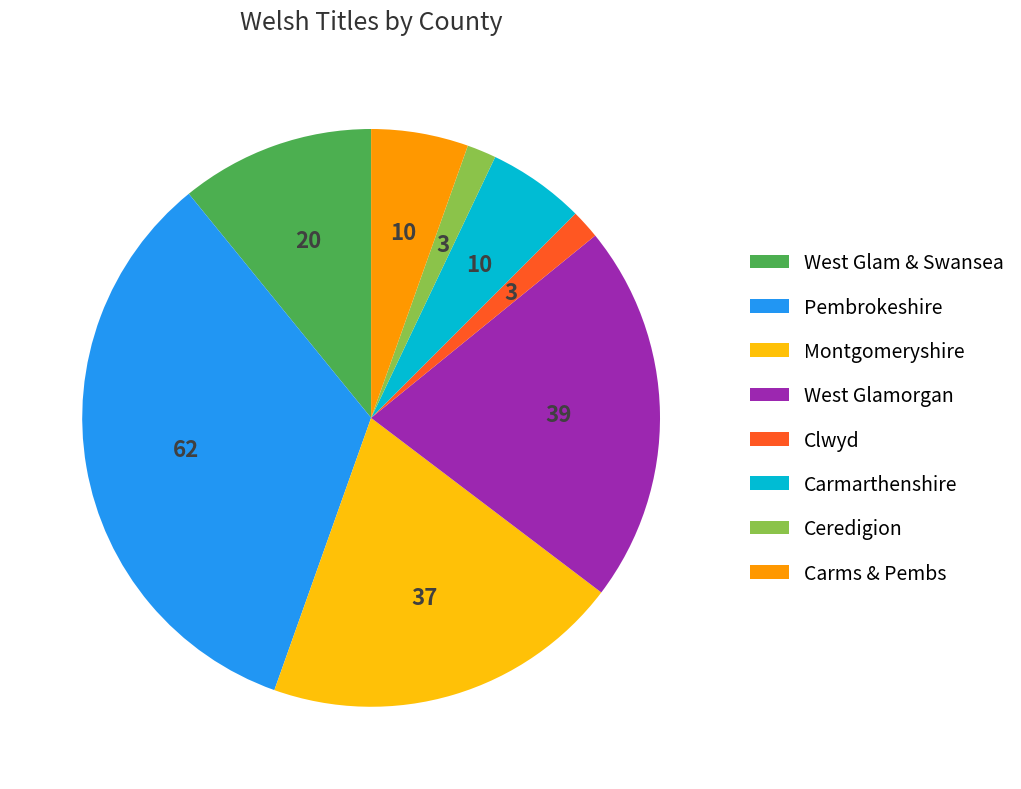

Does West Glam & Swansea represent more than half of the total?

No